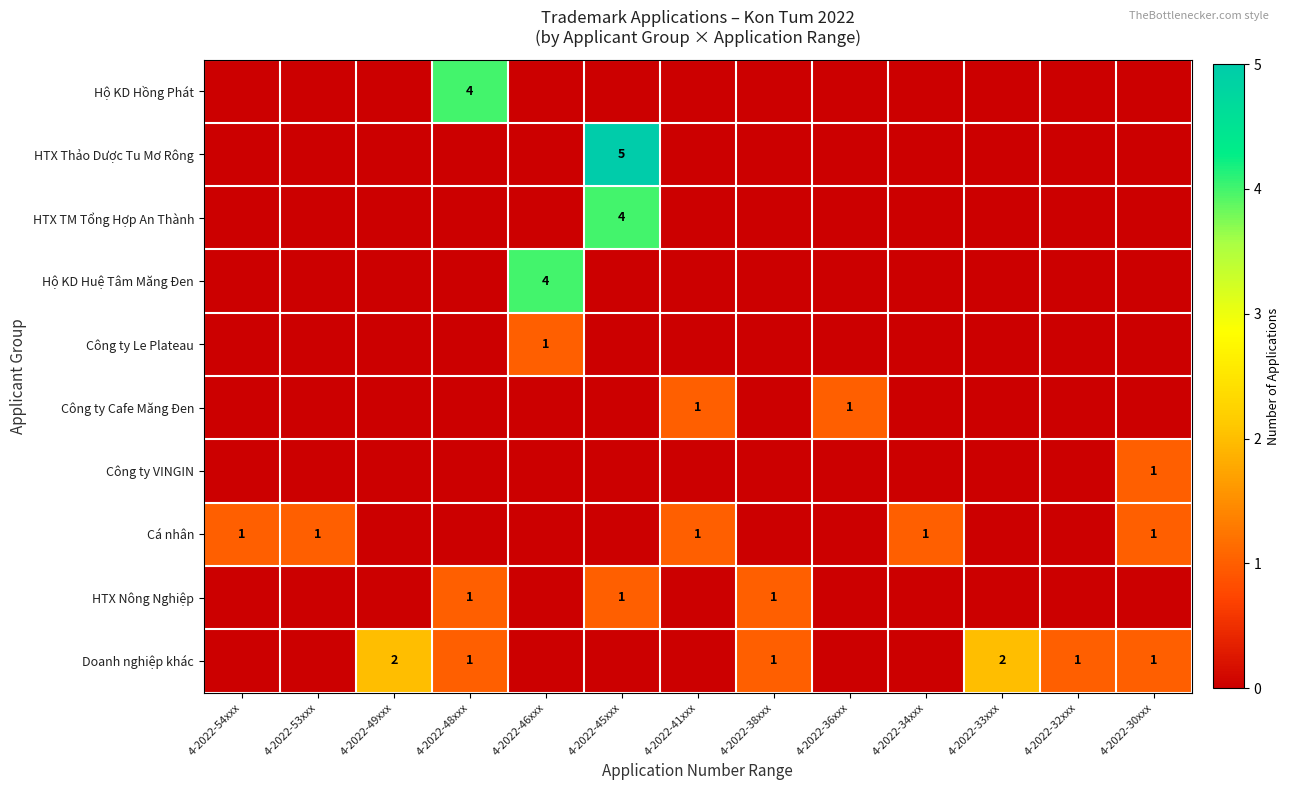

The value of Công ty VINGIN at 4-2022-30xxx is 1. True or false?

True